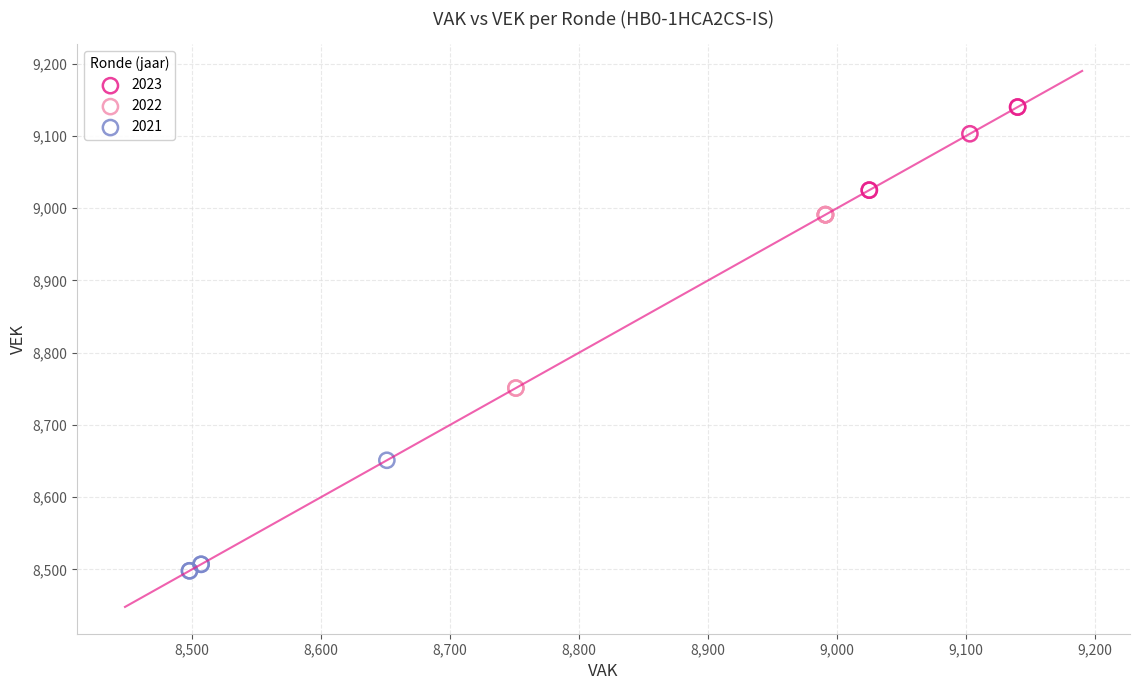

Which series has the largest Y range (max minus min)?

2022